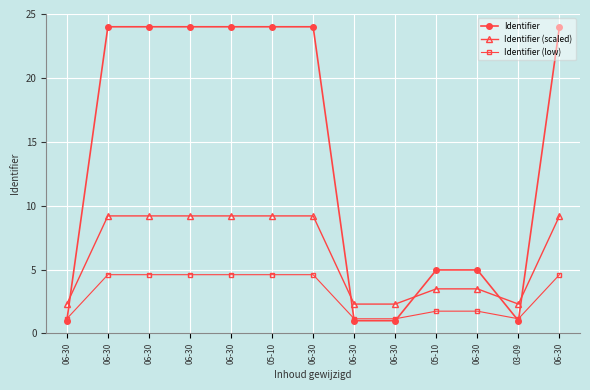

How many lines are shown in the chart?

3